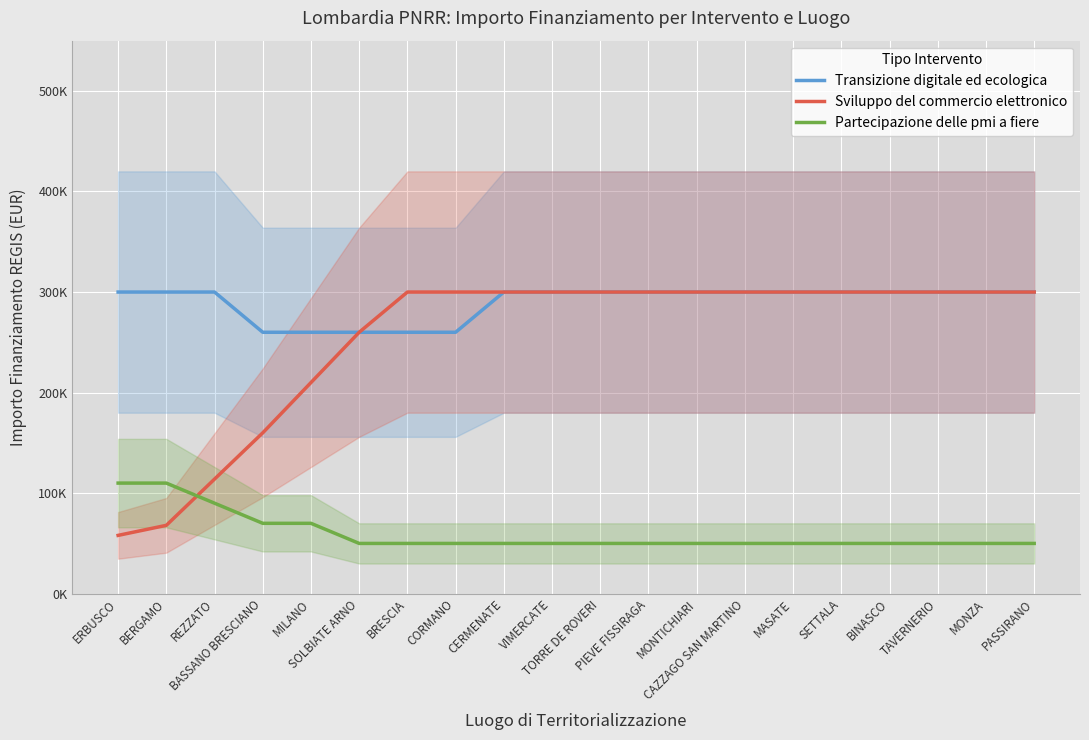

What is the minimum value shown in the chart?

50000